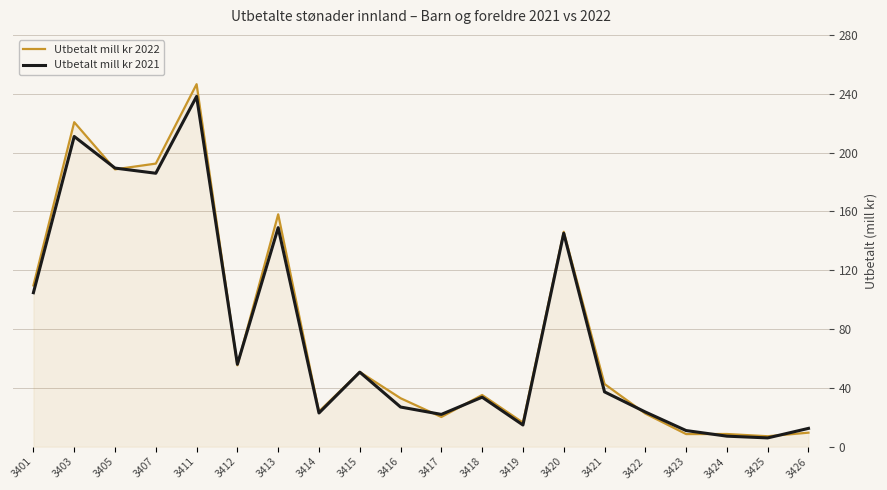

What is the total value across all series at 3407?

378.4